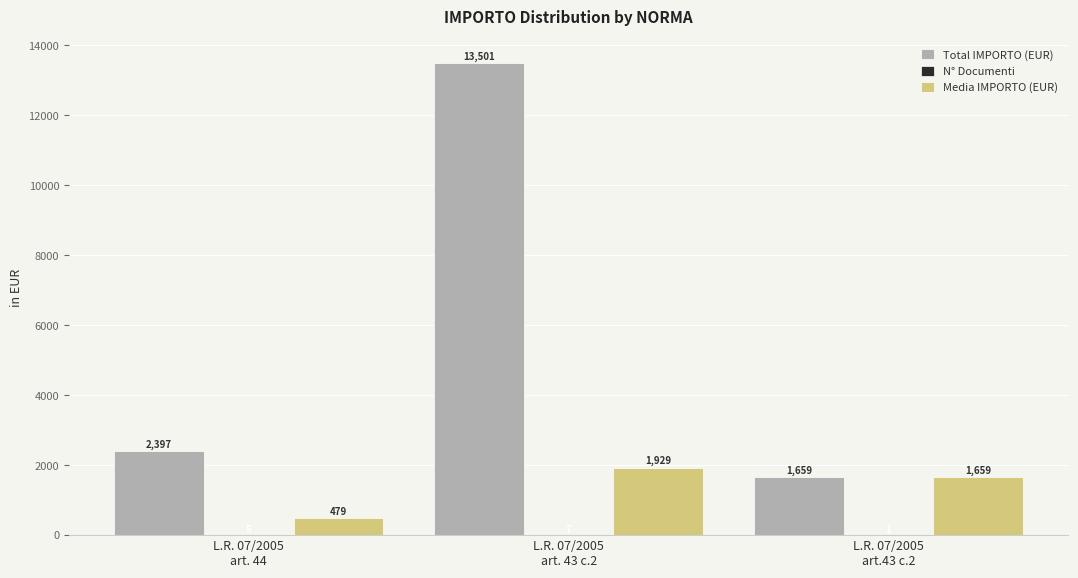

Are the bars horizontal?

No